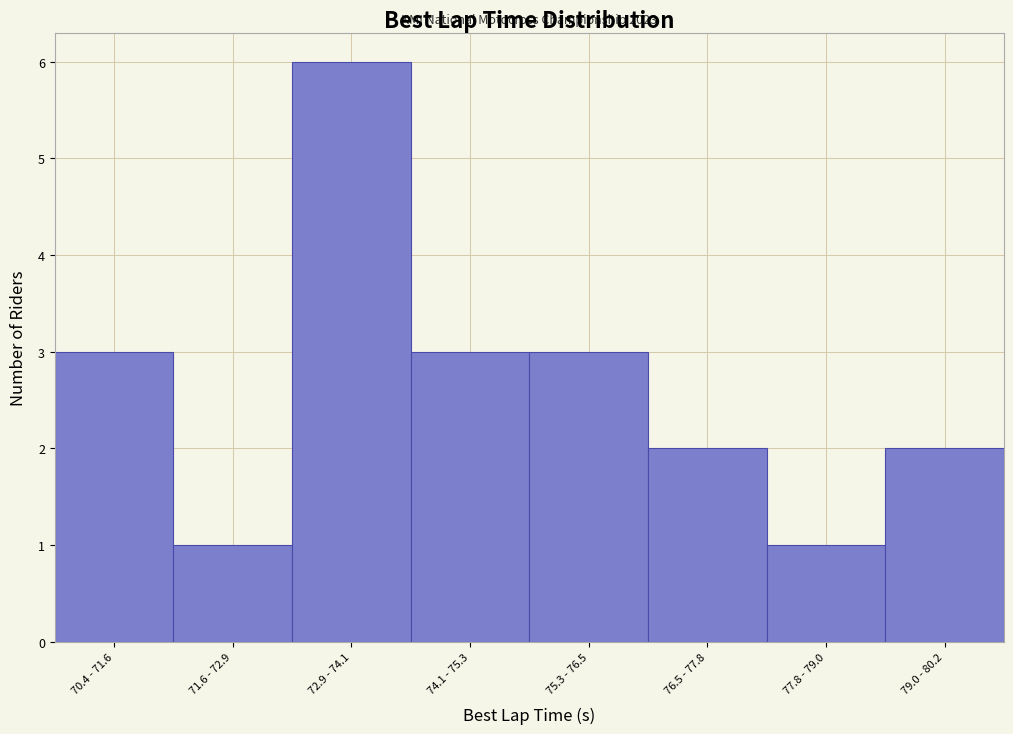

Reading left to right, what are all the values shown in this chart?

3	1	6	3	3	2	1	2